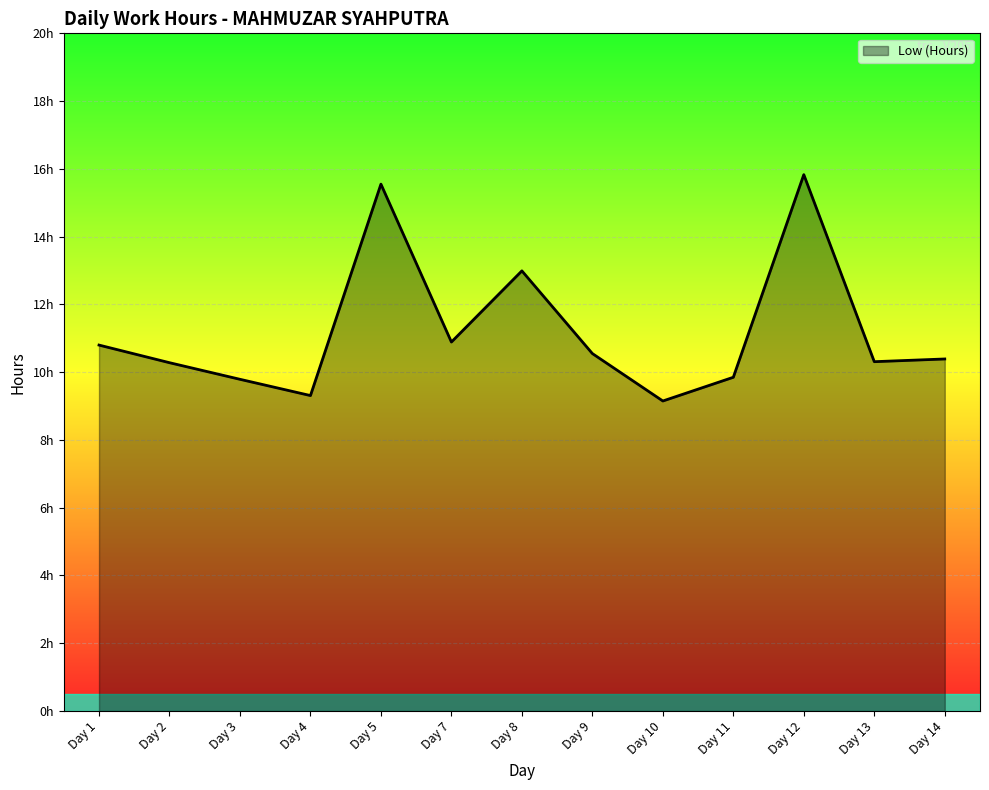

What is the value of the 5th point from the left?

15.6